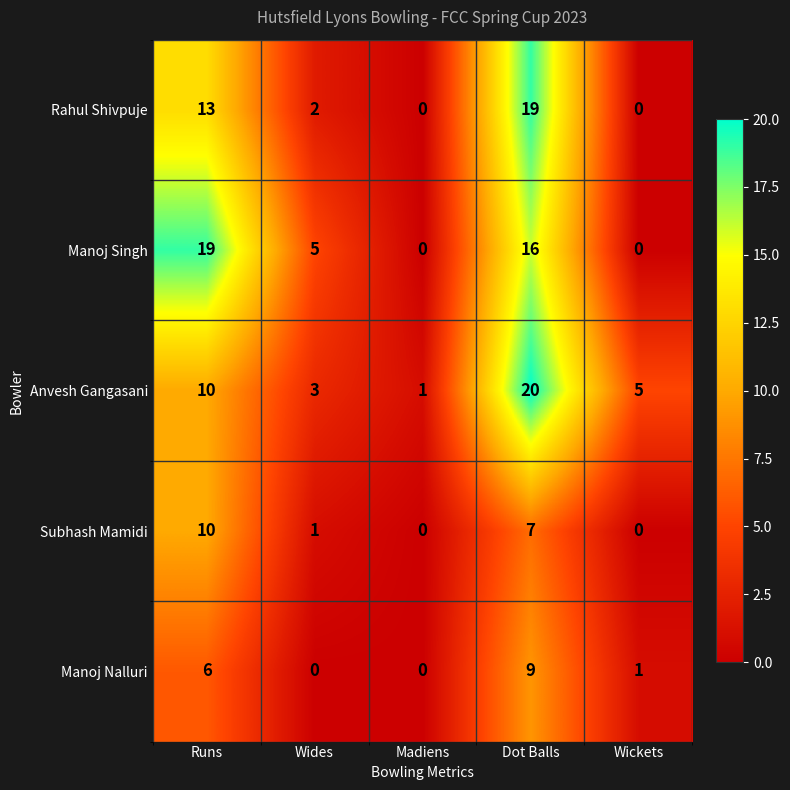

At which label does Manoj Nalluri first exceed 1?

Runs